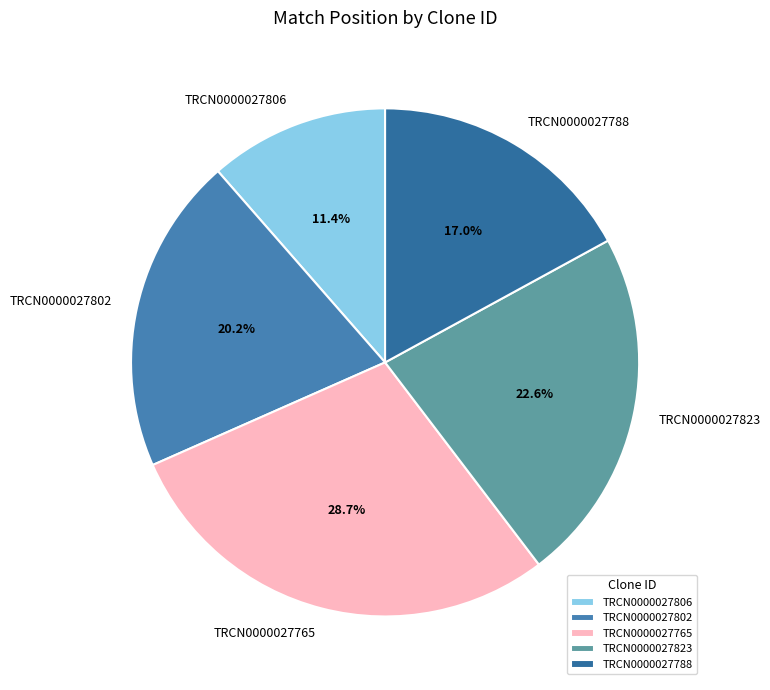

Is there any slice that represents more than half of the pie?

No